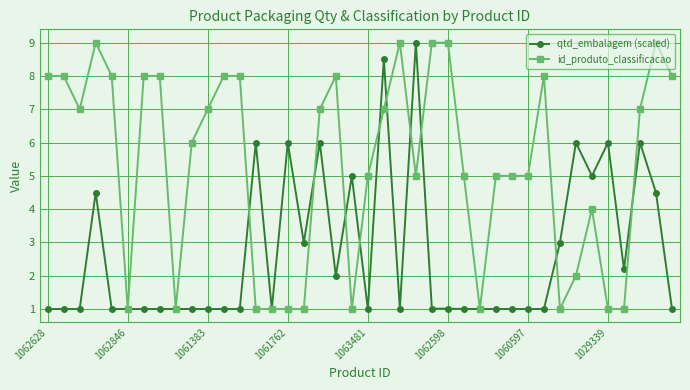

What is the value of the qtd_embalagem (scaled) point at the 16th from the left?

6.0